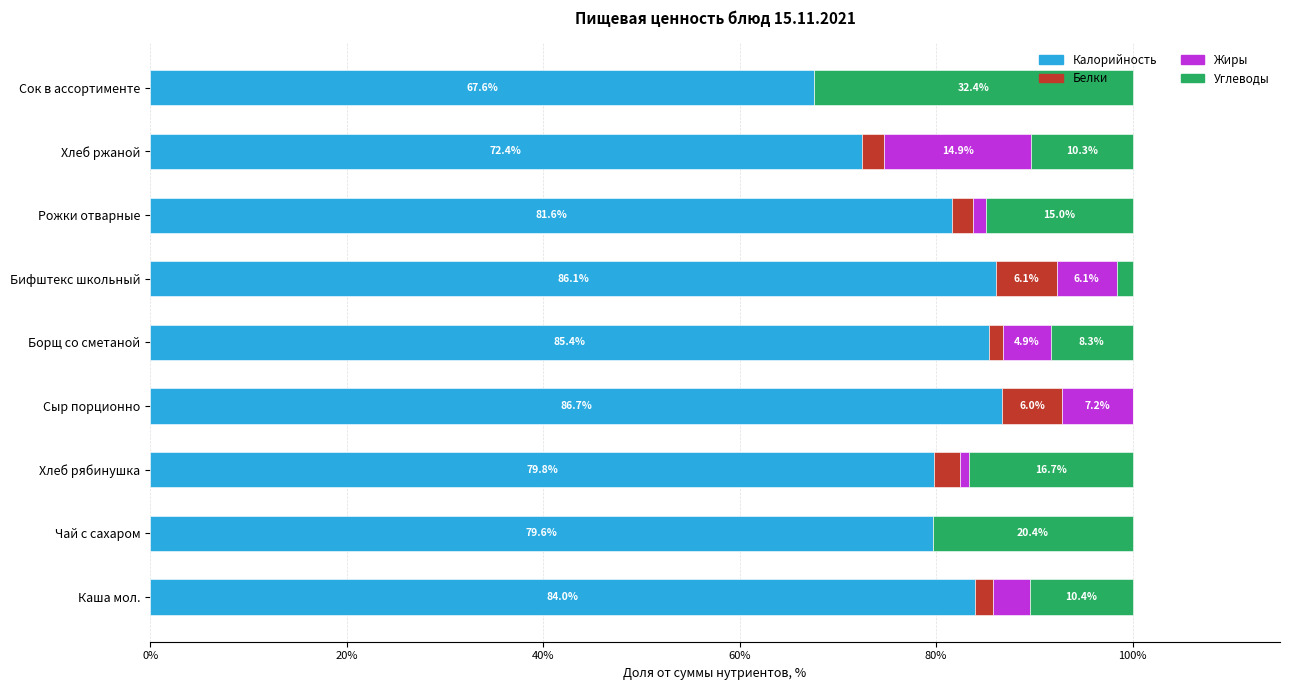

At which label is Калорийность closest to 77?

Чай с сахаром